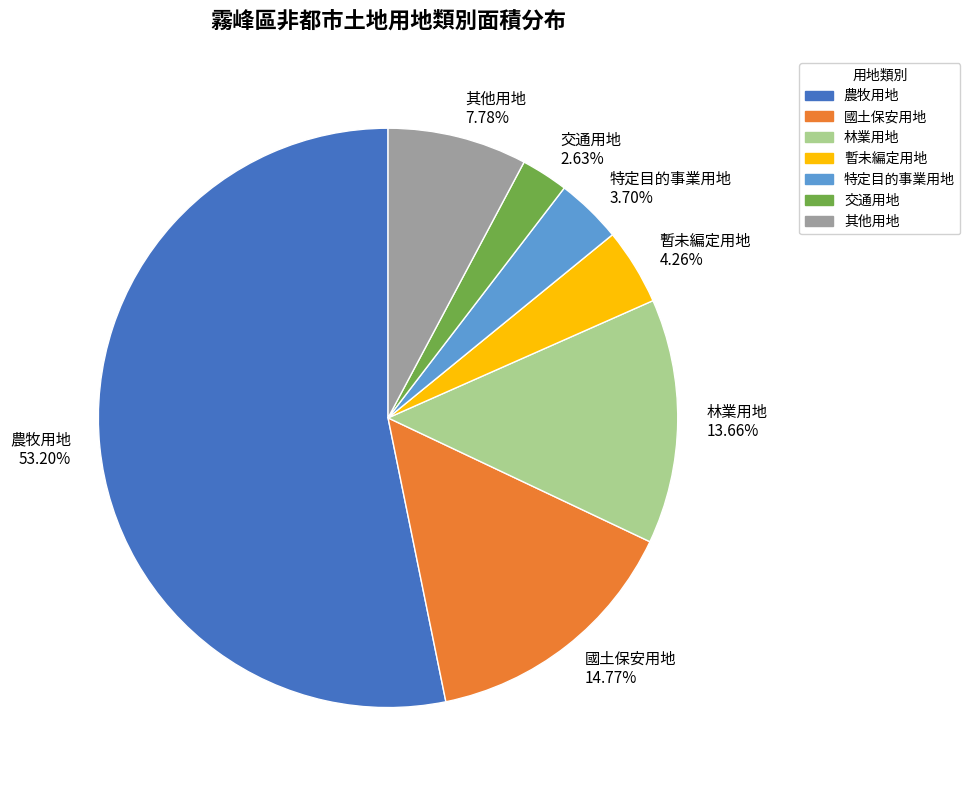

Does 農牧用地 represent more than half of the total?

Yes